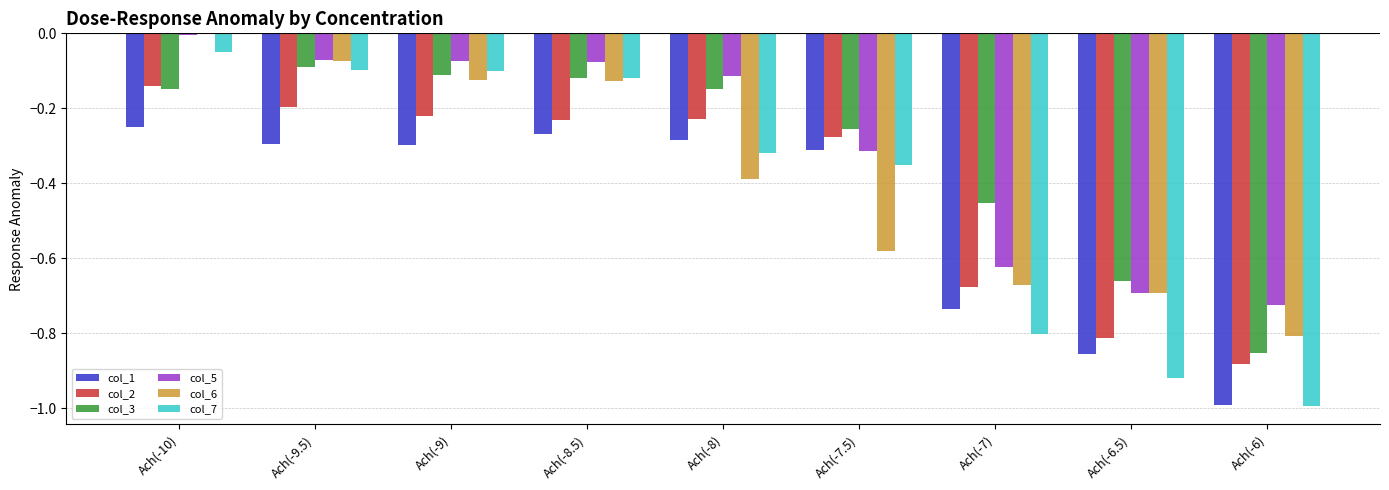

Which series changed the most between Ach(-9) and Ach(-6)?

col_7